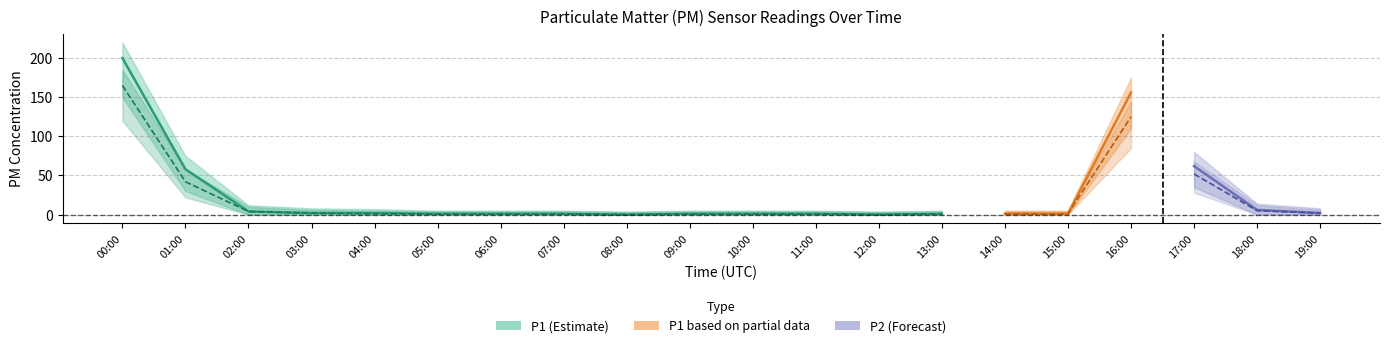

What is the spread (max minus min) of values at 04:00?

7